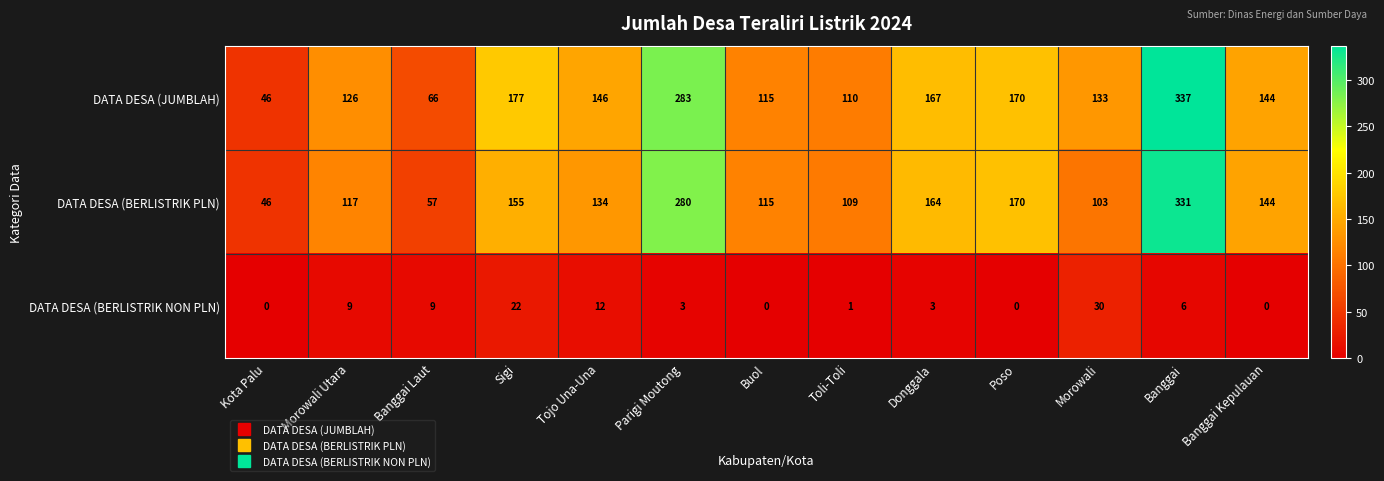

Where is DATA DESA (BERLISTRIK NON PLN) nearest to the value 15?

Tojo Una-Una